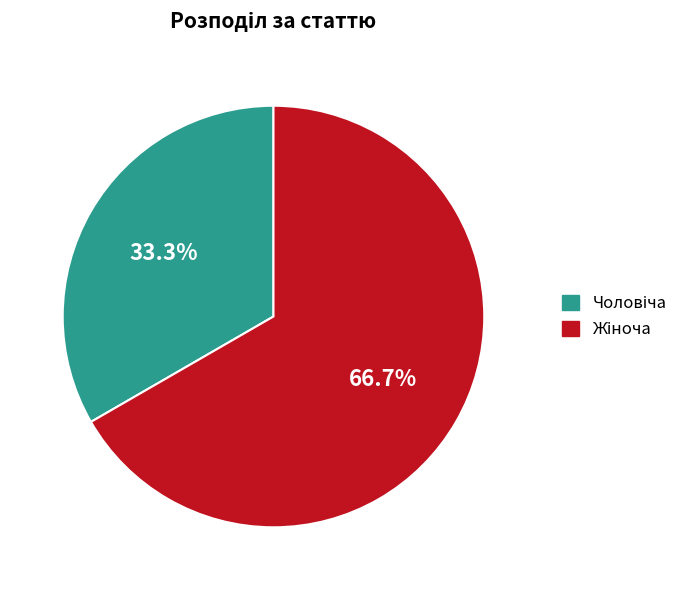

Does any single category account for the majority?

Yes